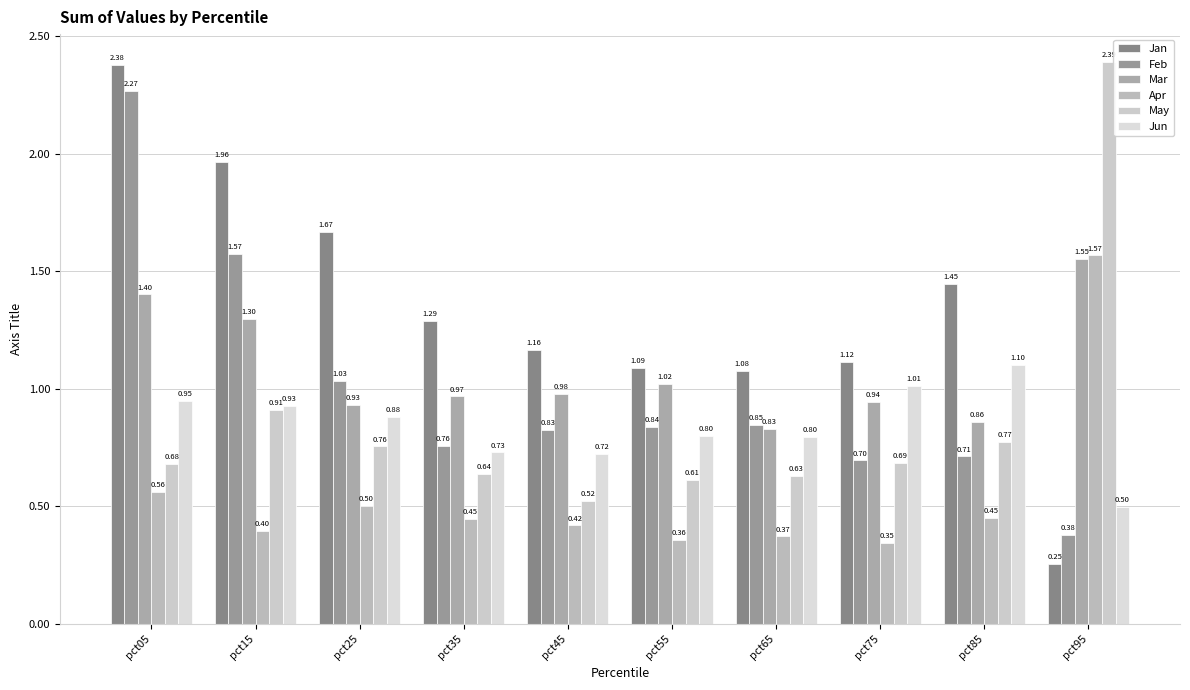

How many bars are there in total?

60